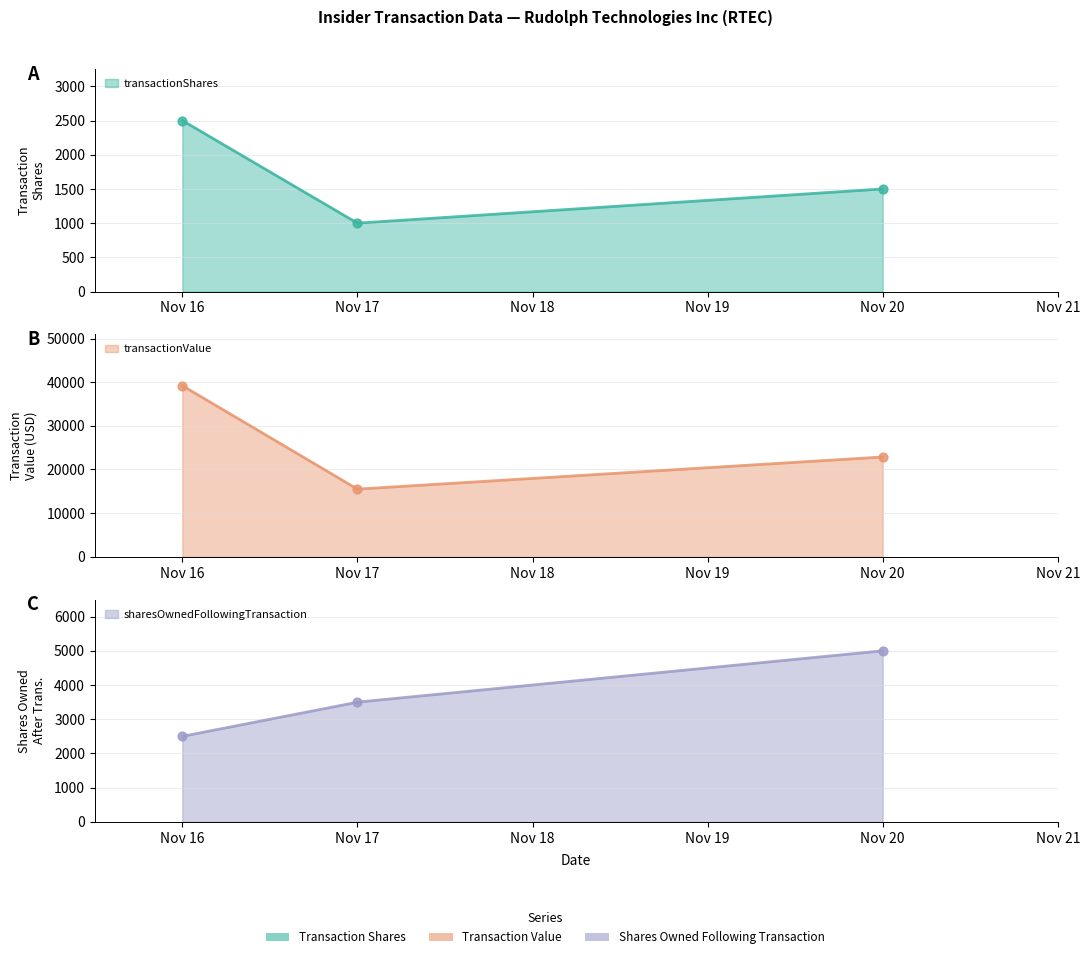

Is the value of transactionShares at Nov 17 greater than the value of transactionValue at Nov 17?

No